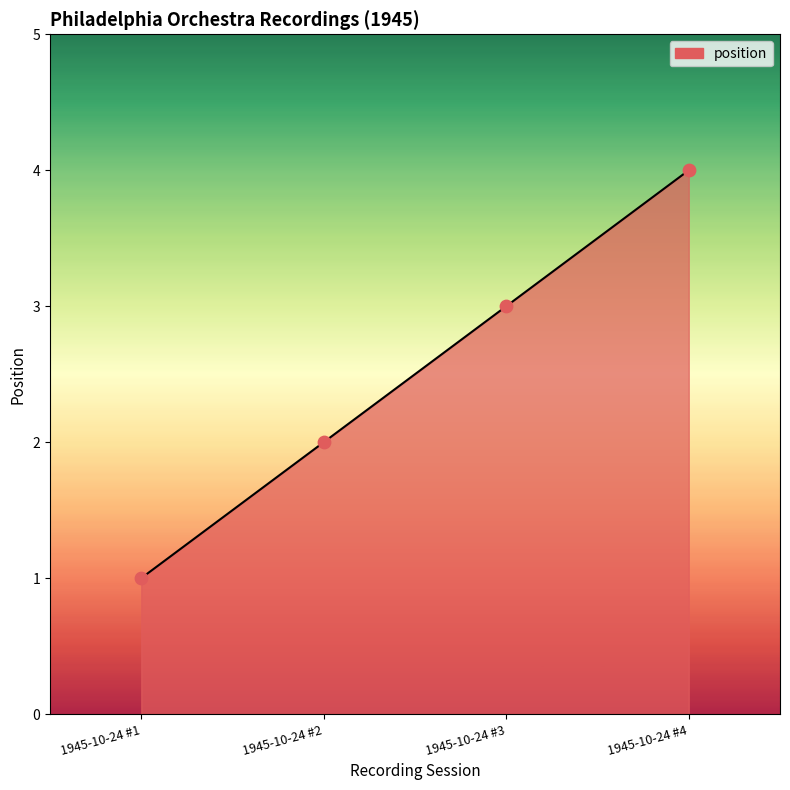

Which has a higher value, 1945-10-24 #3 or 1945-10-24 #2?

1945-10-24 #3